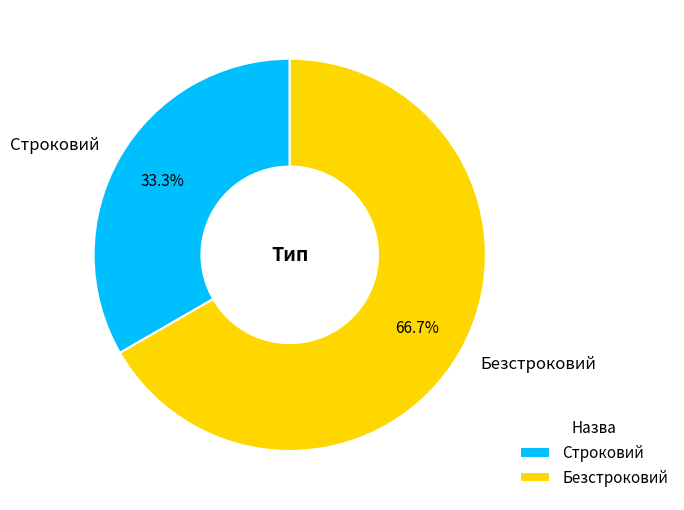

To the nearest percent, what percentage of the pie is Безстроковий?

67%